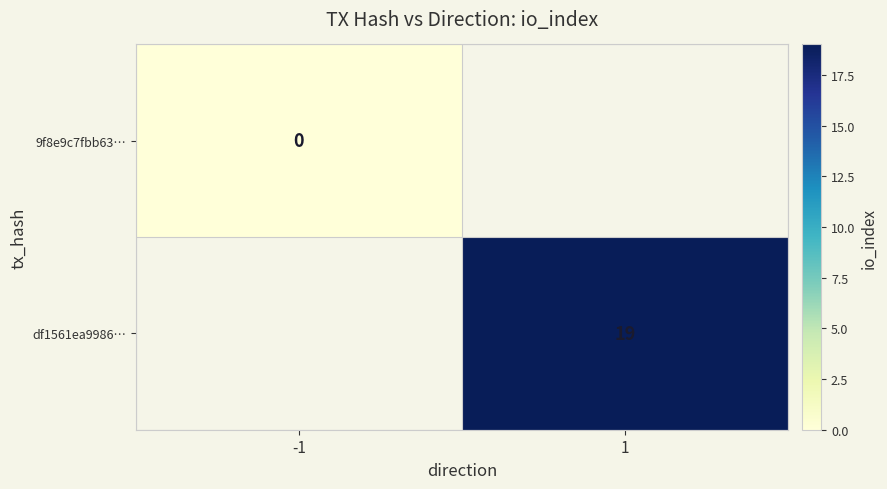

The df1561ea9986… series shows 19 at 1. True or false?

True